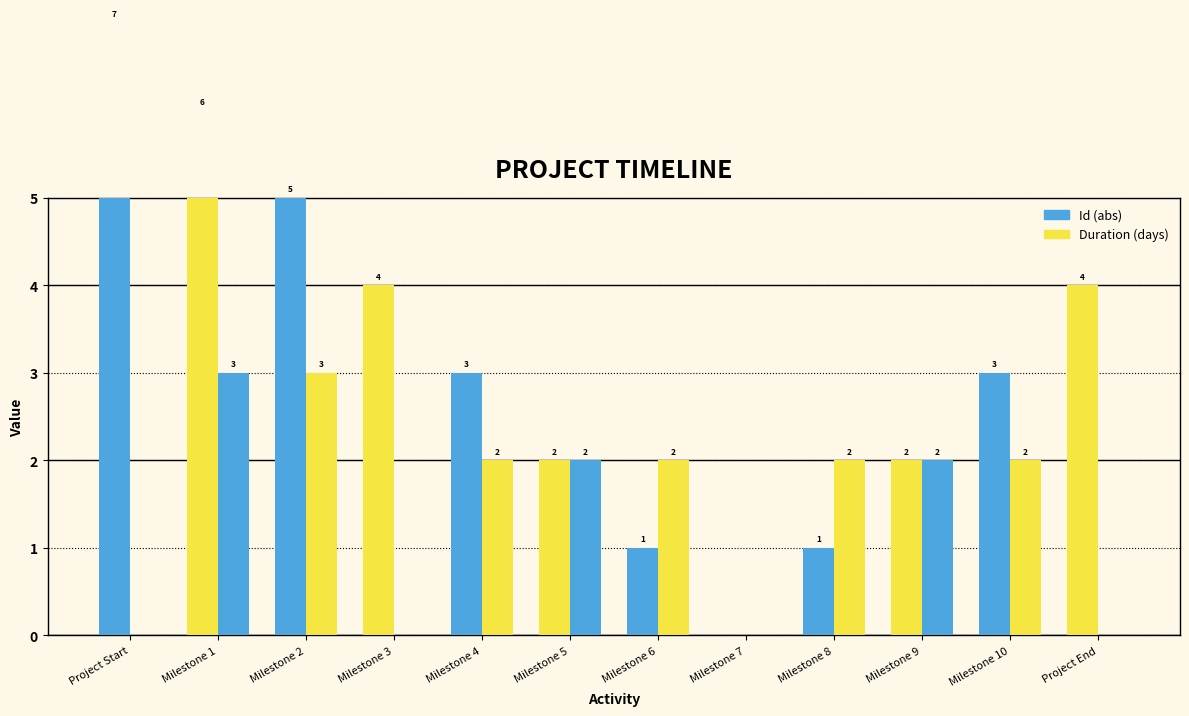

What position from the left is Milestone 7?

8